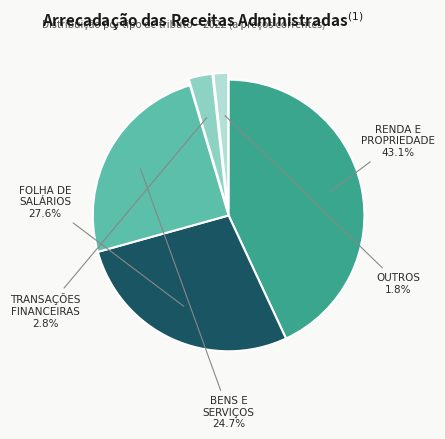

Does any single category account for the majority?

No